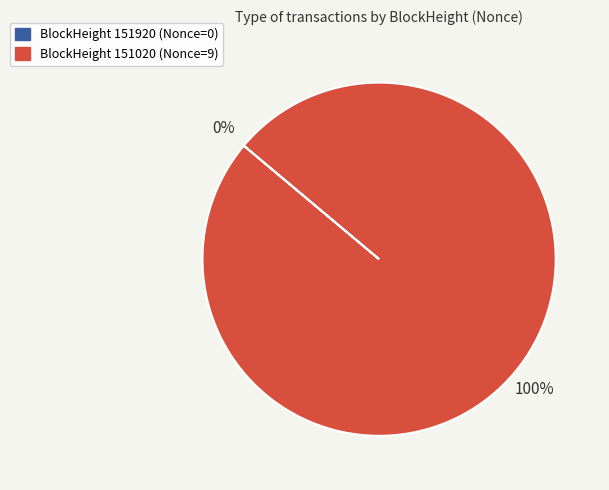

Does 151920 account for over 50% of the chart?

No